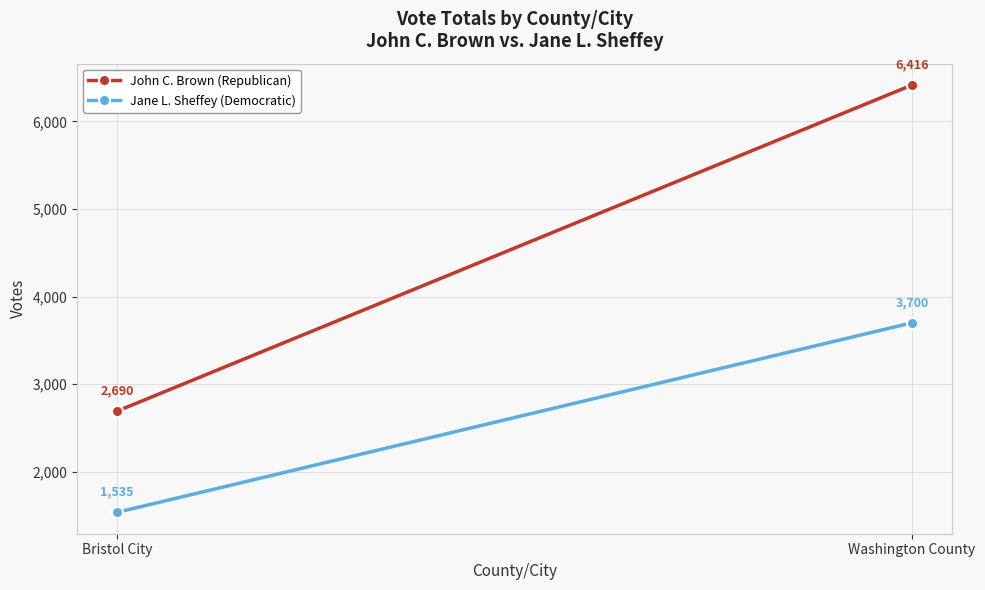

What is the difference between the maximum and minimum values in the Jane L. Sheffey (Democratic) series?

2165